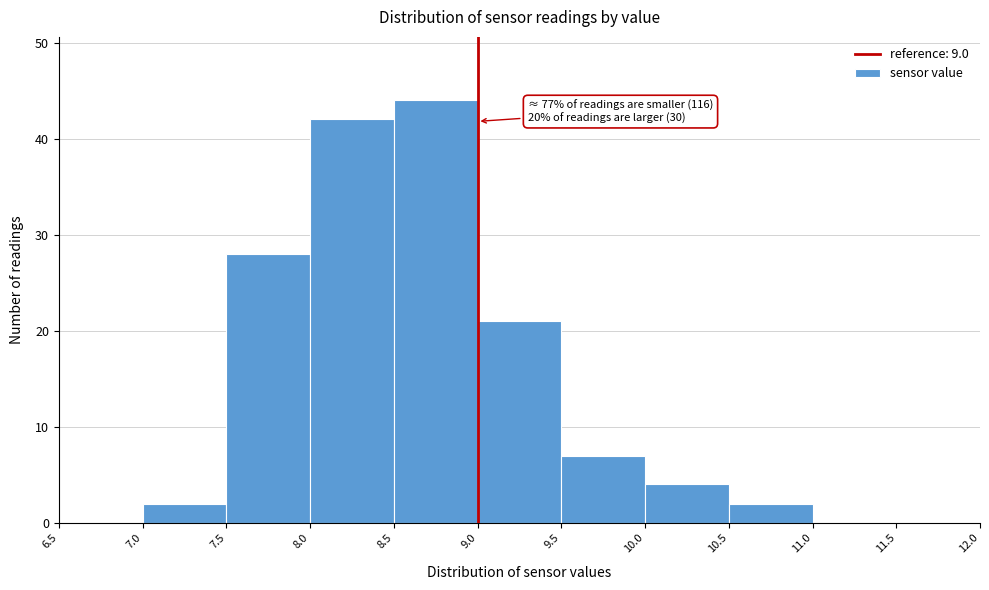

Which range on the x-axis has the tallest bar?

8.5 to 9.0